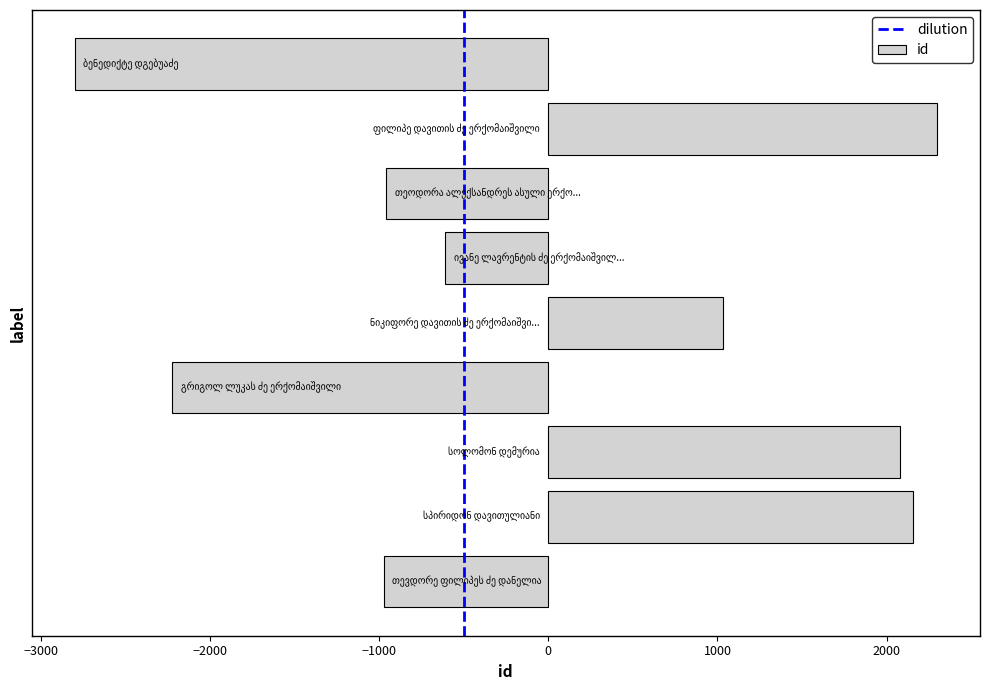

How many categories are shown in the chart?

9